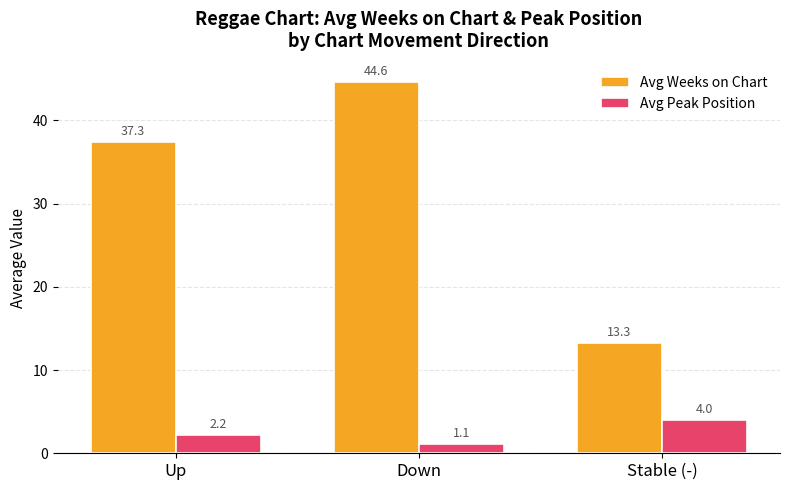

What is the label of the 1st bar from the right?

Stable (-)